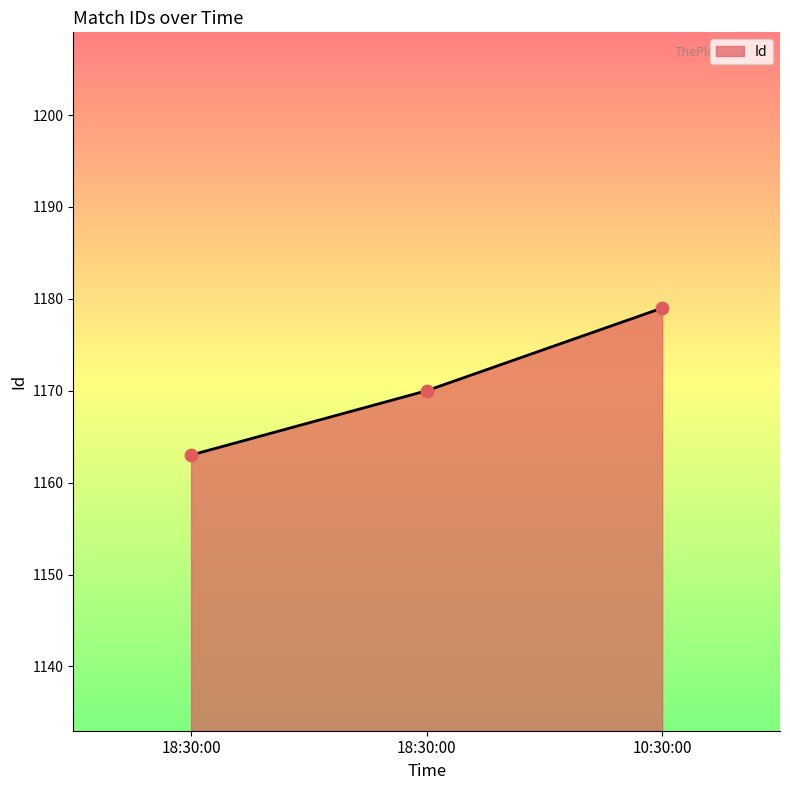

Approximately how many times larger is the value at 18:30:00 compared to 18:30:00?

1.0